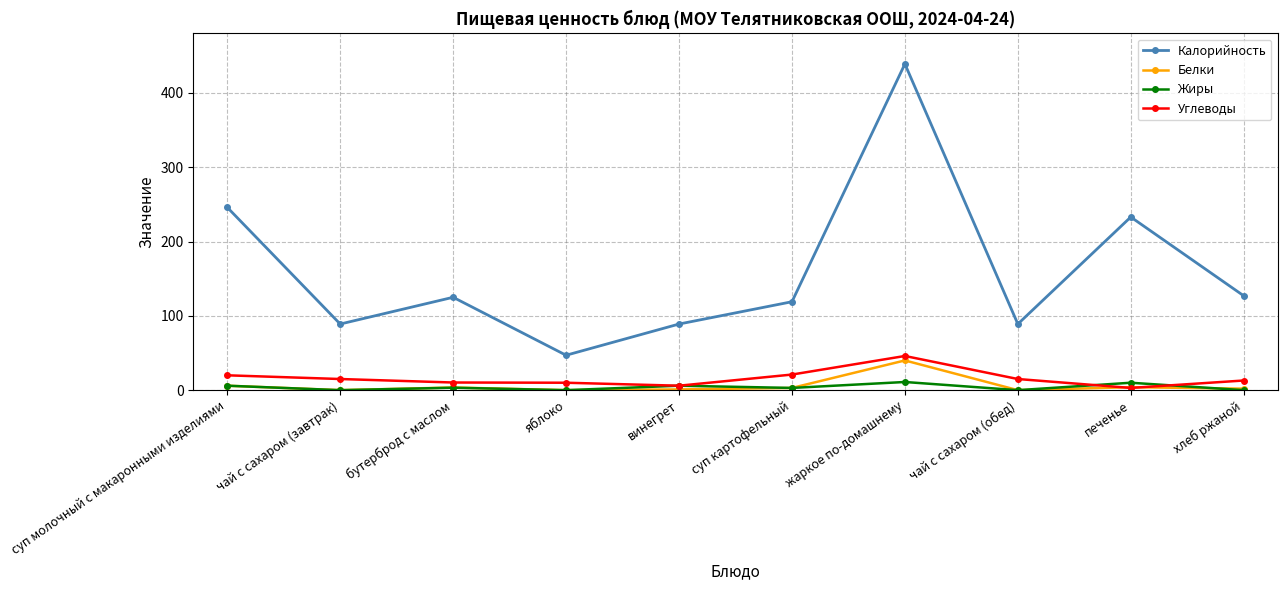

The Калорийность series shows 200.6 at хлеб ржаной. True or false?

False